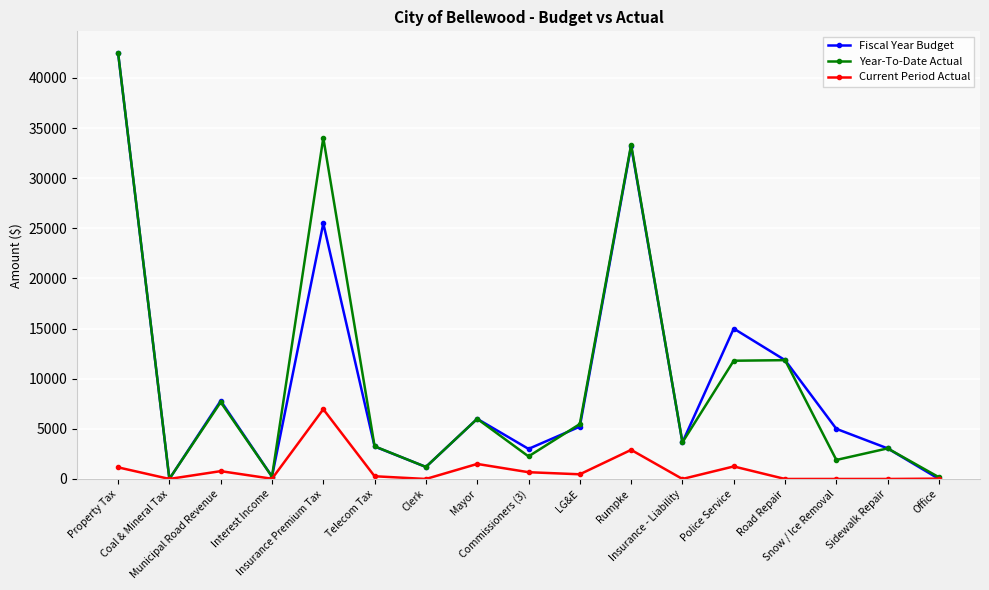

Does the chart have visible grid lines?

Yes